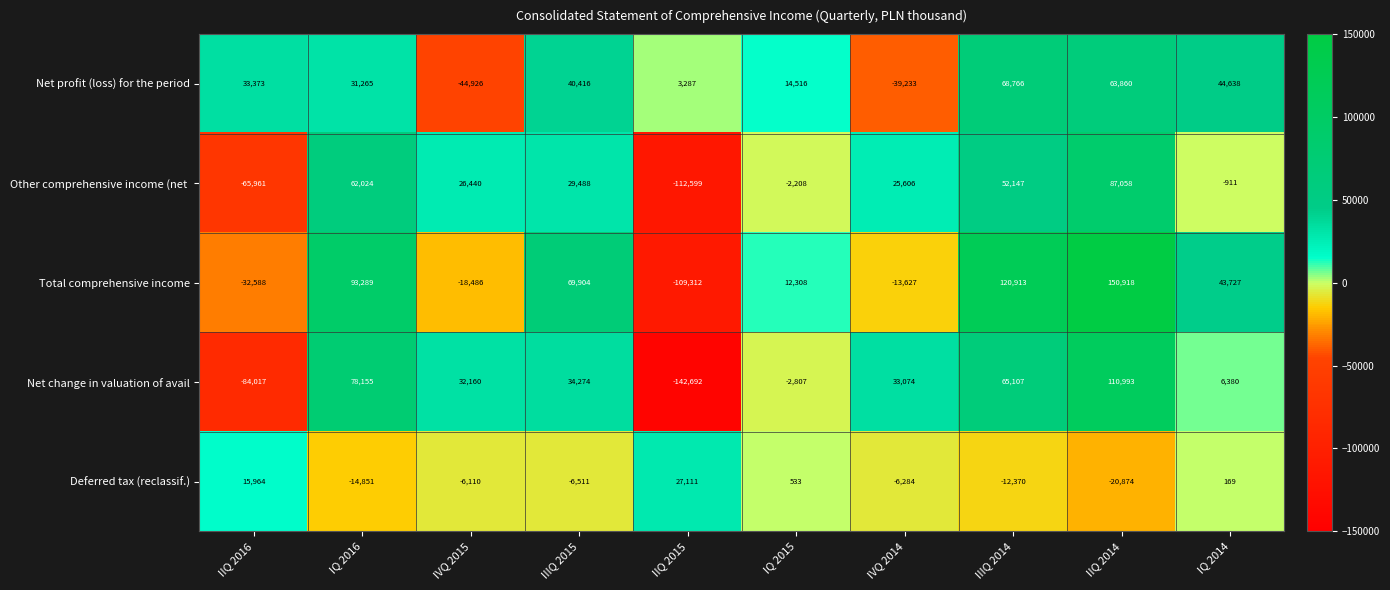

What value does the Total comprehensive income series have at IIIQ 2014, to the nearest 10?

120910